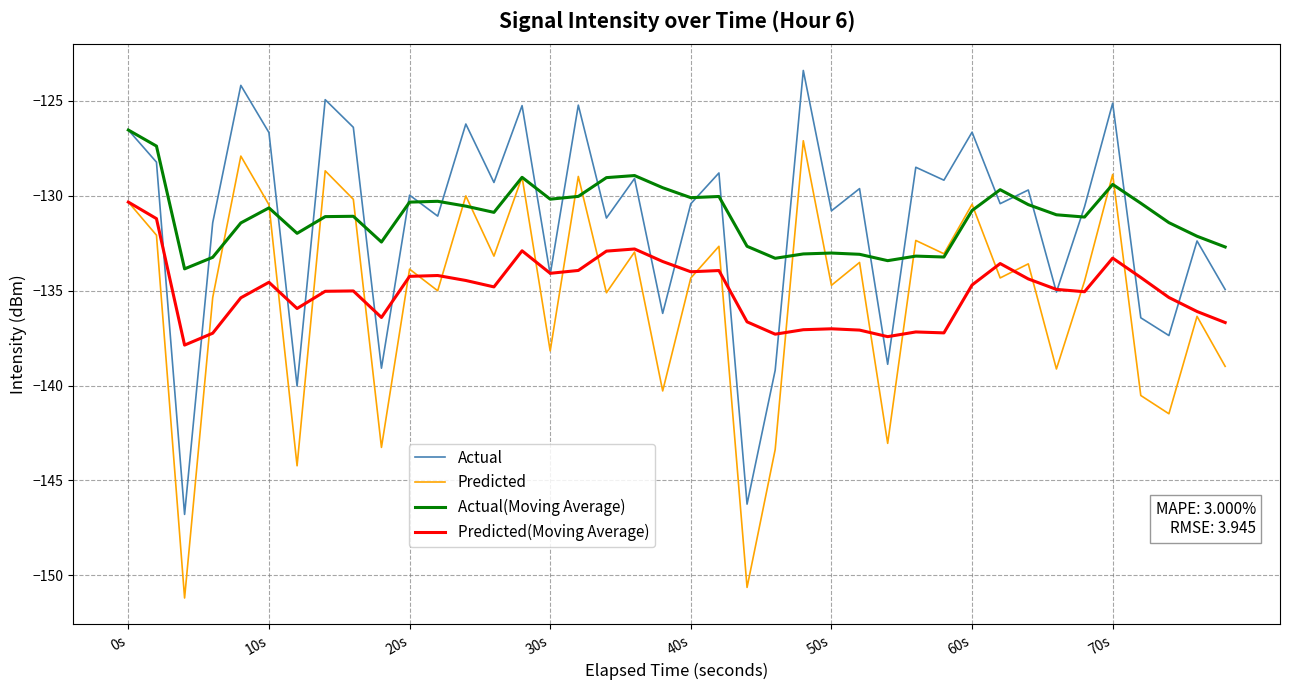

What is the highest value of the Predicted(Moving Average) series?

-130.3